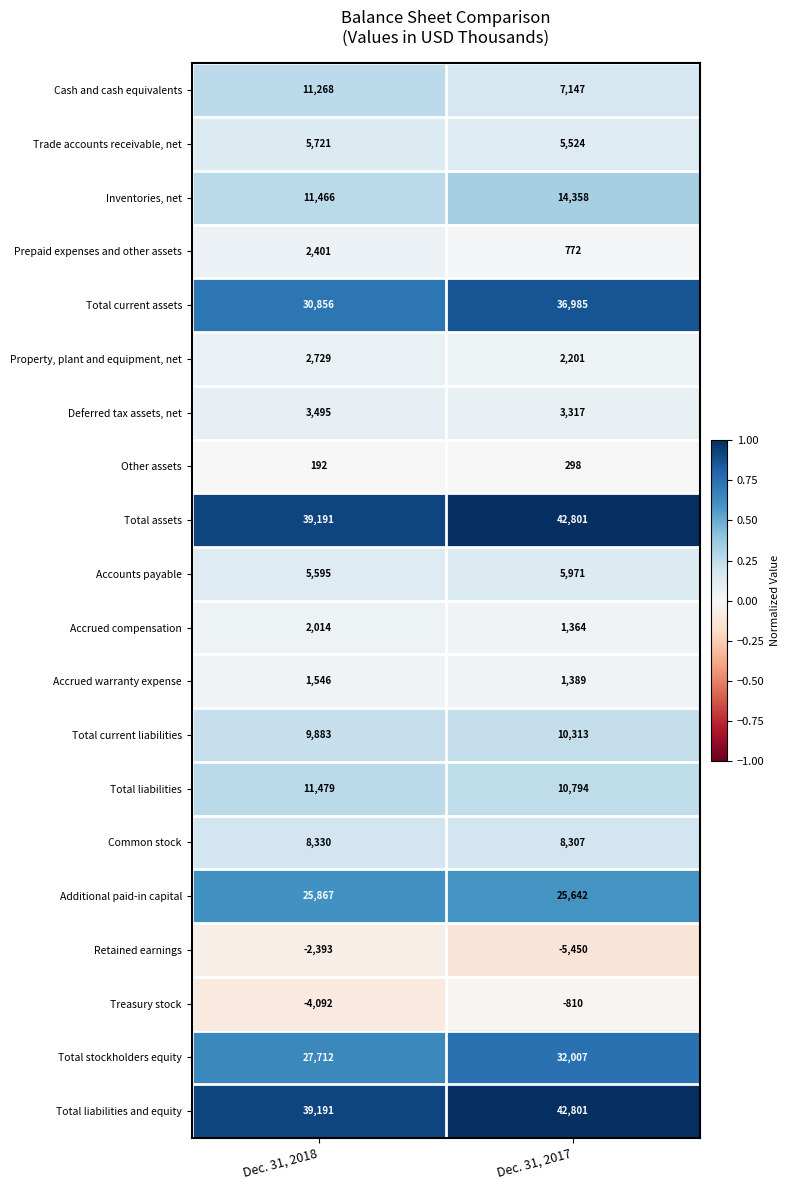

Which series changed the most between Dec. 31, 2018 and Dec. 31, 2017?

Total current assets